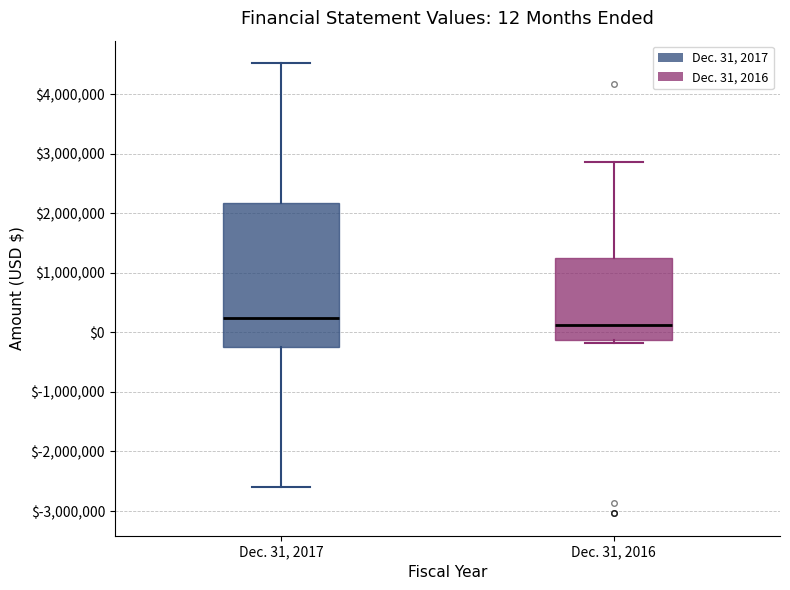

Which box has the lowest median line?

Dec. 31, 2016